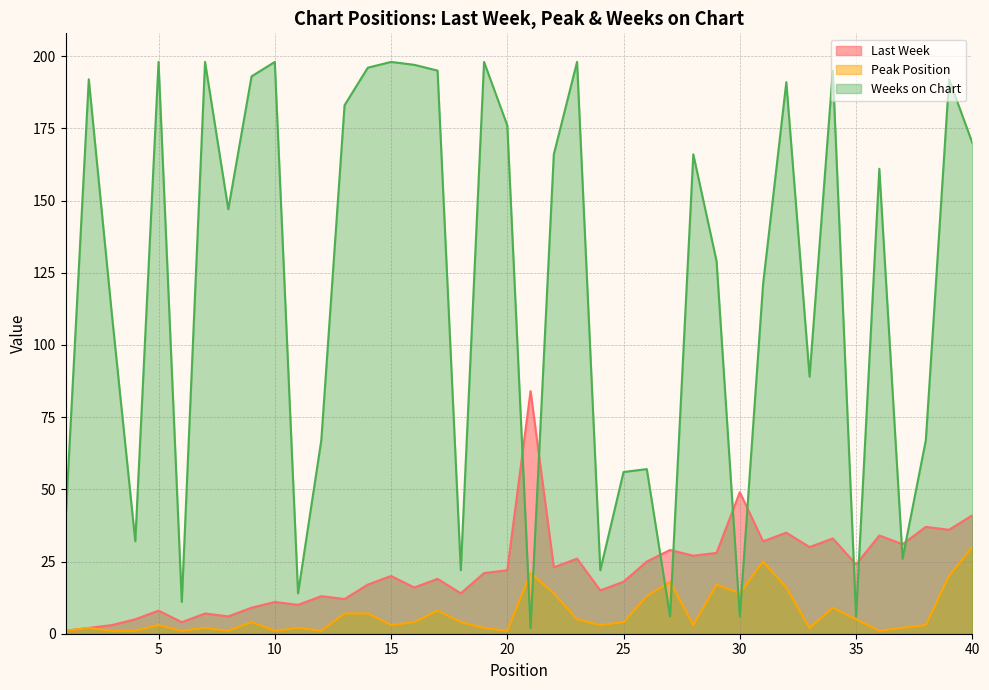

Between 23 and 11, which is larger?

23